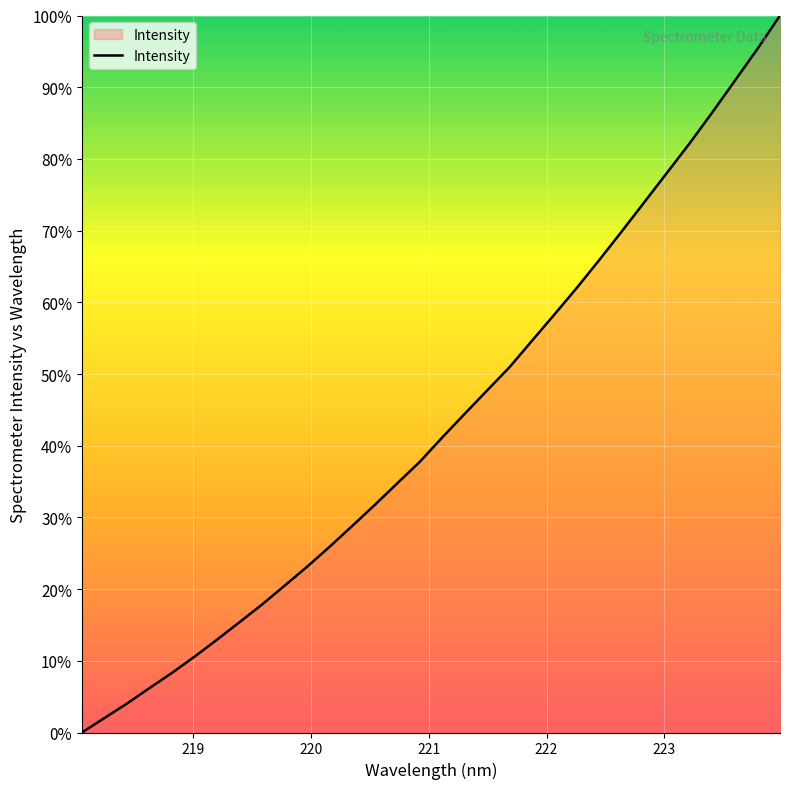

What is the greatest value displayed?

100.0